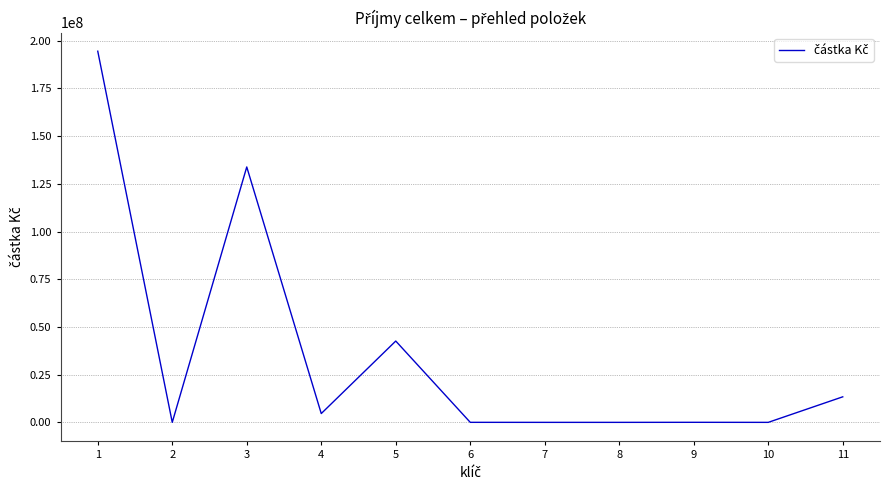

What is the greatest value displayed?

194530903.7